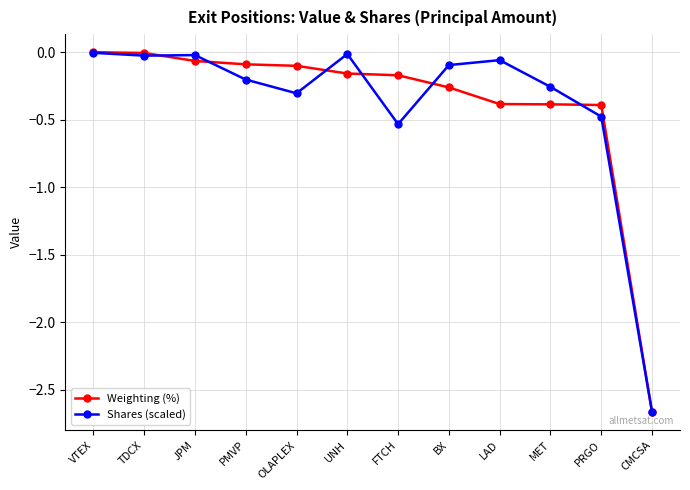

Rank the series at FTCH from lowest to highest value.

Shares (scaled), Weighting (%)